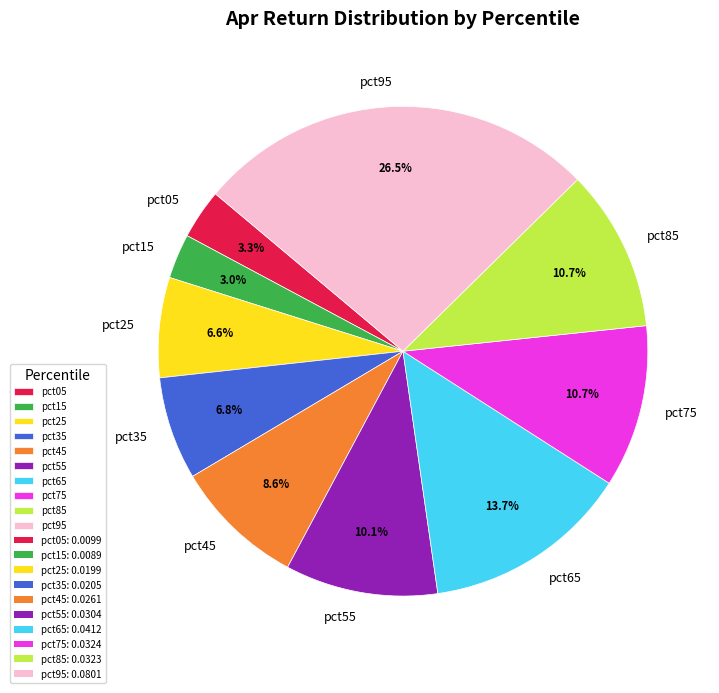

How many slices are in this pie chart?

10